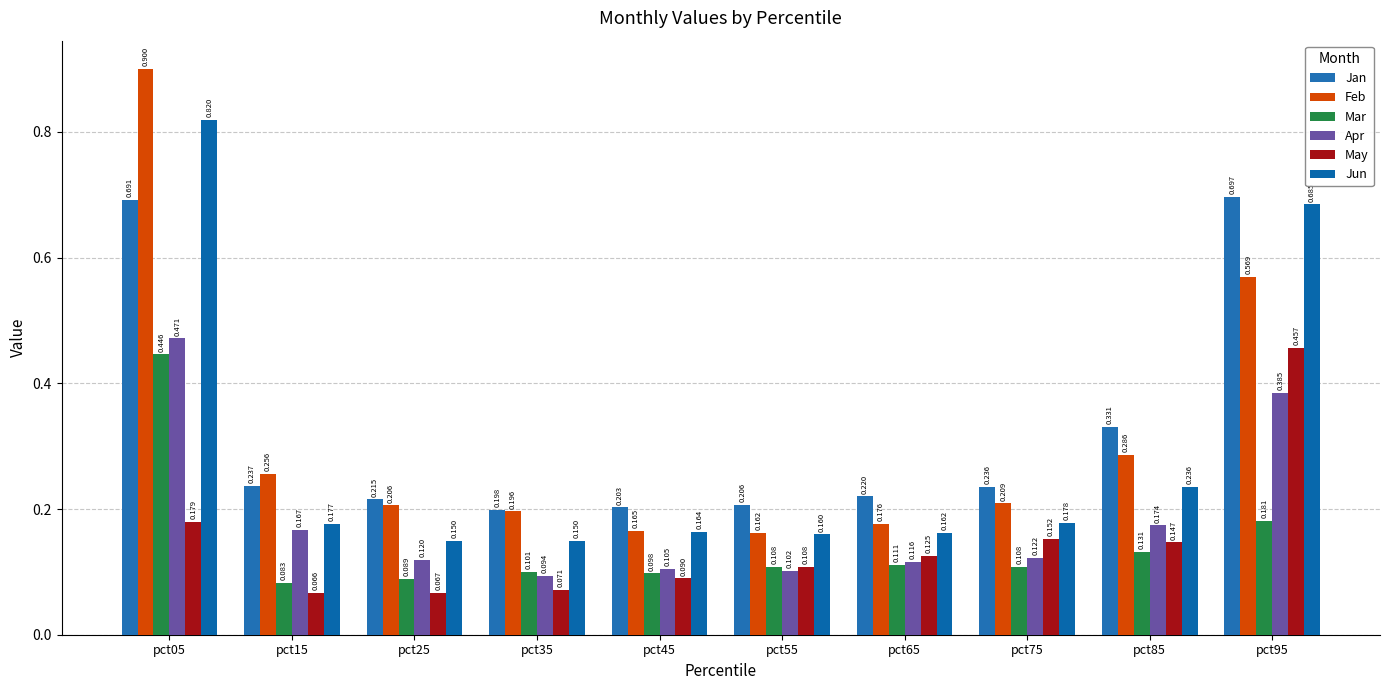

At which label is Feb closest to 0?

pct55